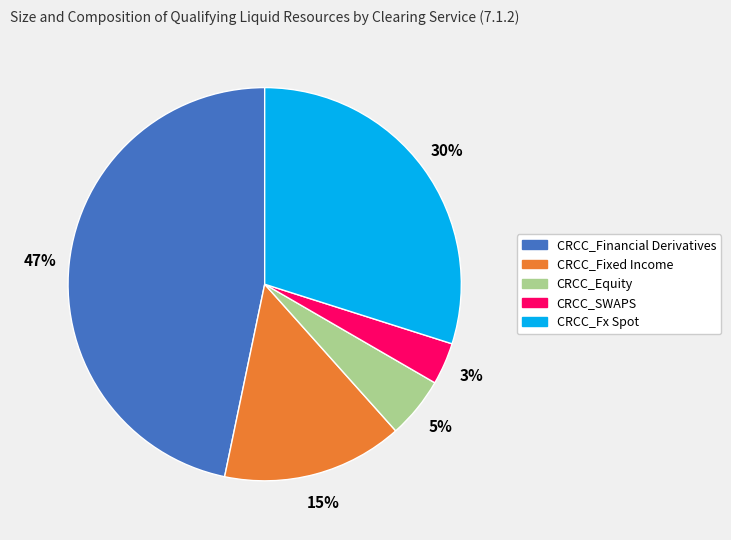

To the nearest percent, what is the difference between the CRCC_Fx Spot and CRCC_Fixed Income slice percentages?

15%